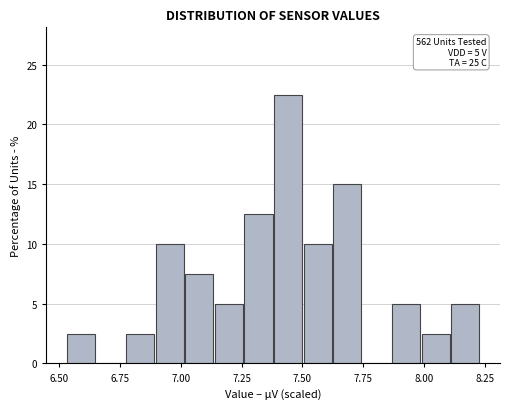

Around what value on the x-axis is the tallest bar? Give the approximate position of its centre, as read against the axis.

7.45